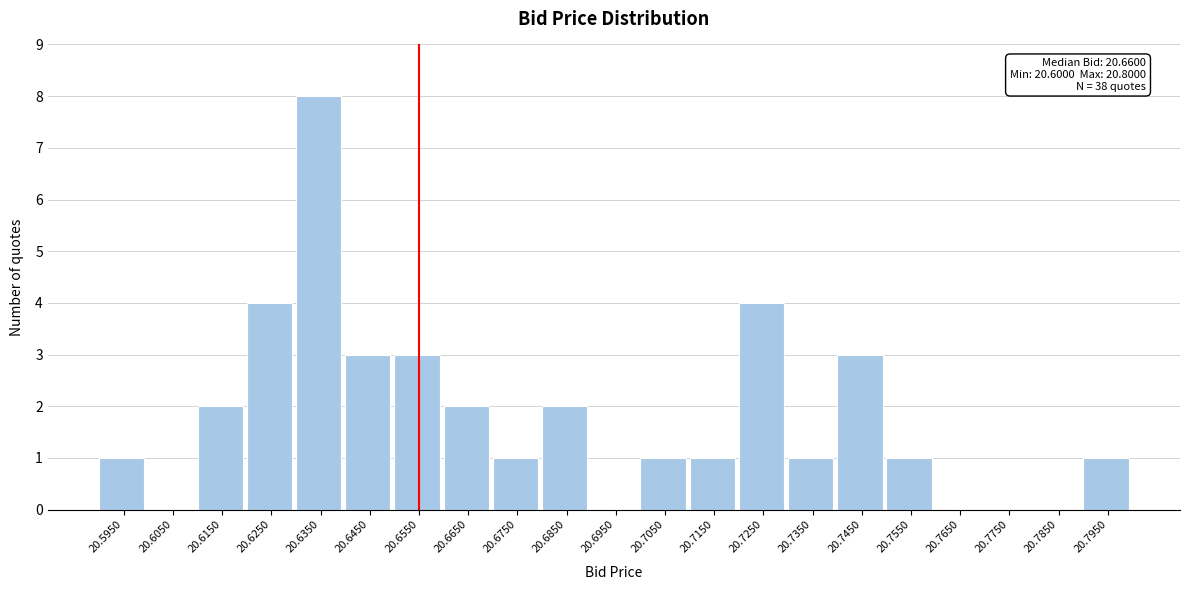

Reading left to right, transcribe all the data shown in this chart.

20.5950=1	20.6050=0	20.6150=2	20.6250=4	20.6350=8	20.6450=3	20.6550=3	20.6650=2	20.6750=1	20.6850=2	20.6950=0	20.7050=1	20.7150=1	20.7250=4	20.7350=1	20.7450=3	20.7550=1	20.7650=0	20.7750=0	20.7850=0	20.7950=1